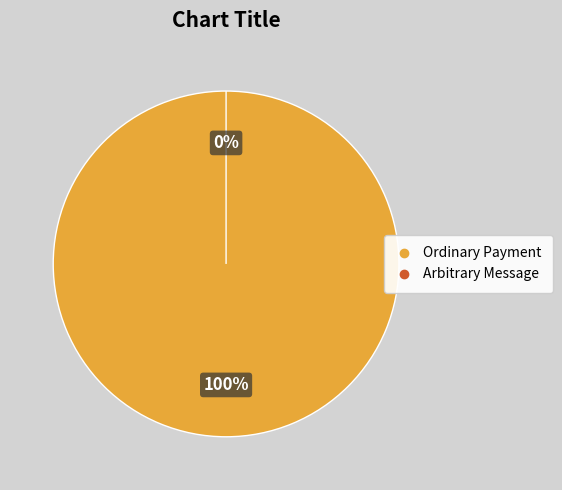

Which category has the biggest portion of the pie?

Ordinary Payment